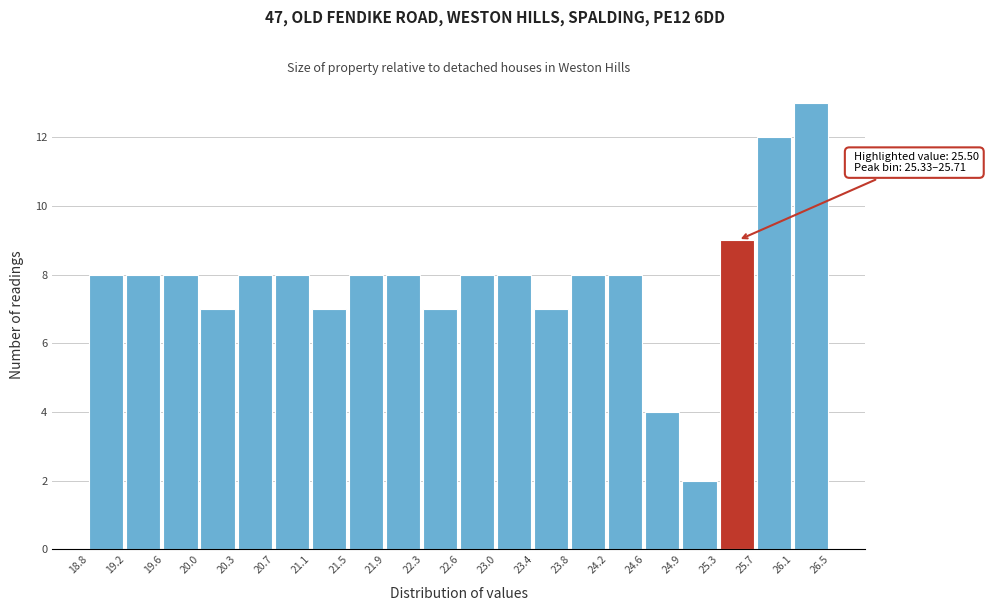

Which range on the x-axis has the tallest bar?

26.1 to 26.5